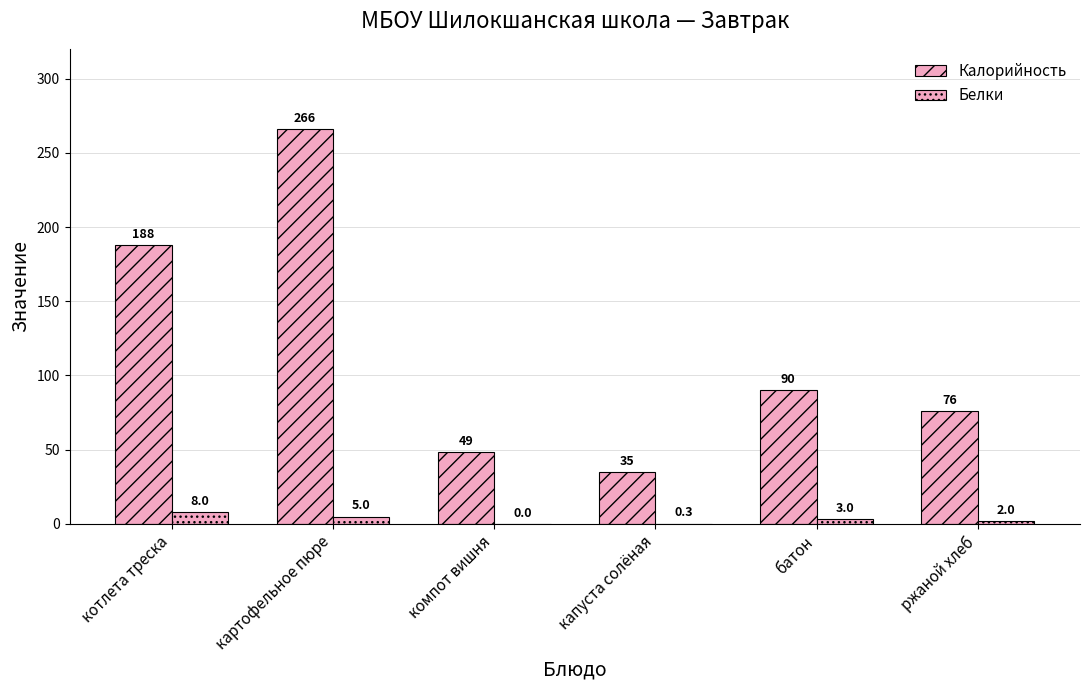

At how many categories does at least one series exceed 93?

2